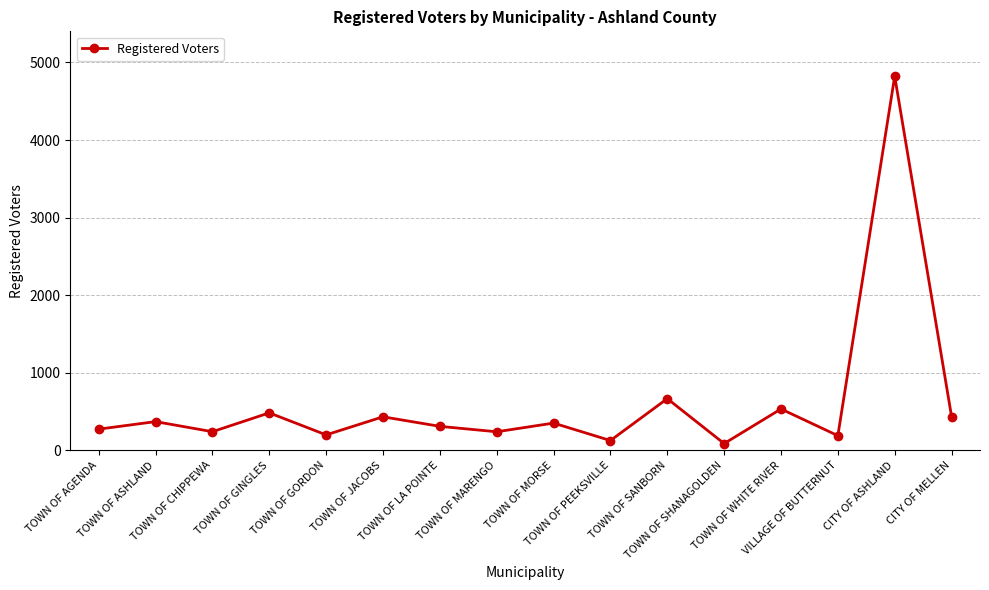

How many values are below 351?

8